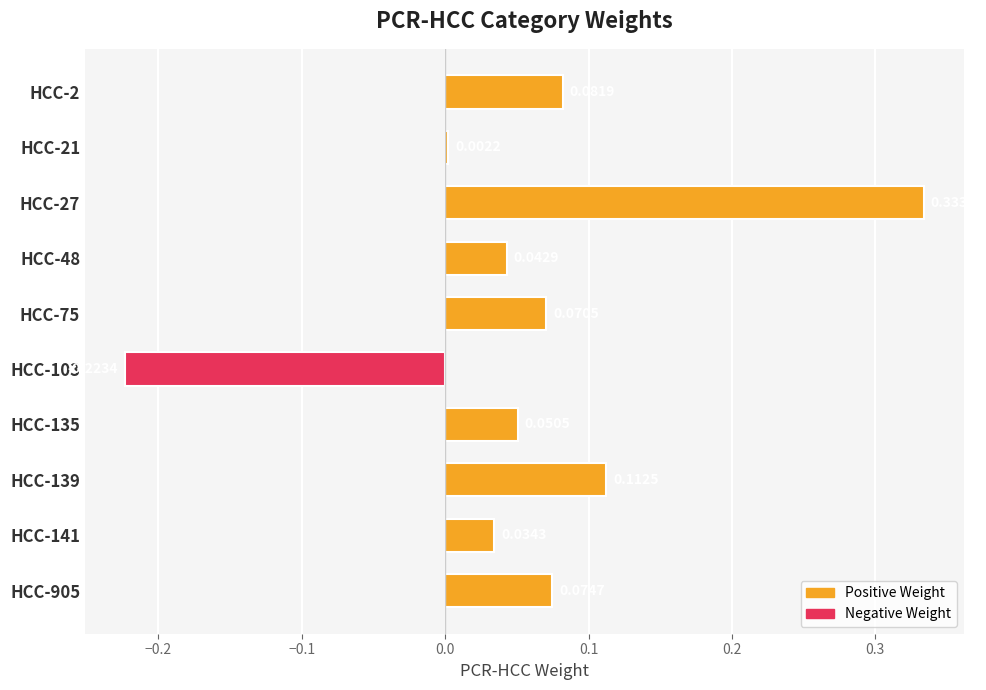

What is the sum of the values at HCC-27 and HCC-48?

0.4